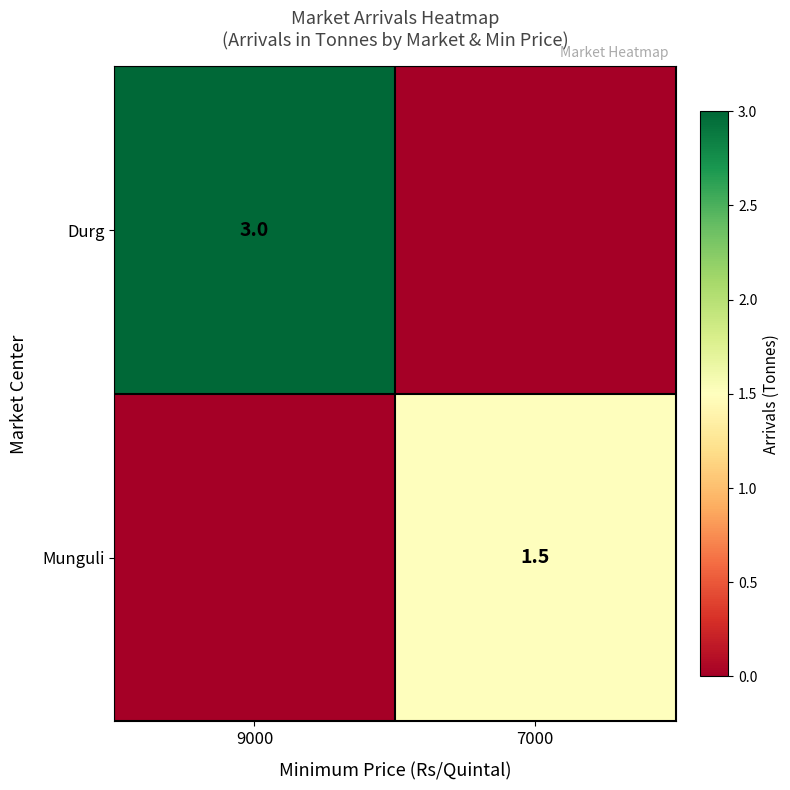

True or false: Durg has a value of 1.2 at 9000.

False